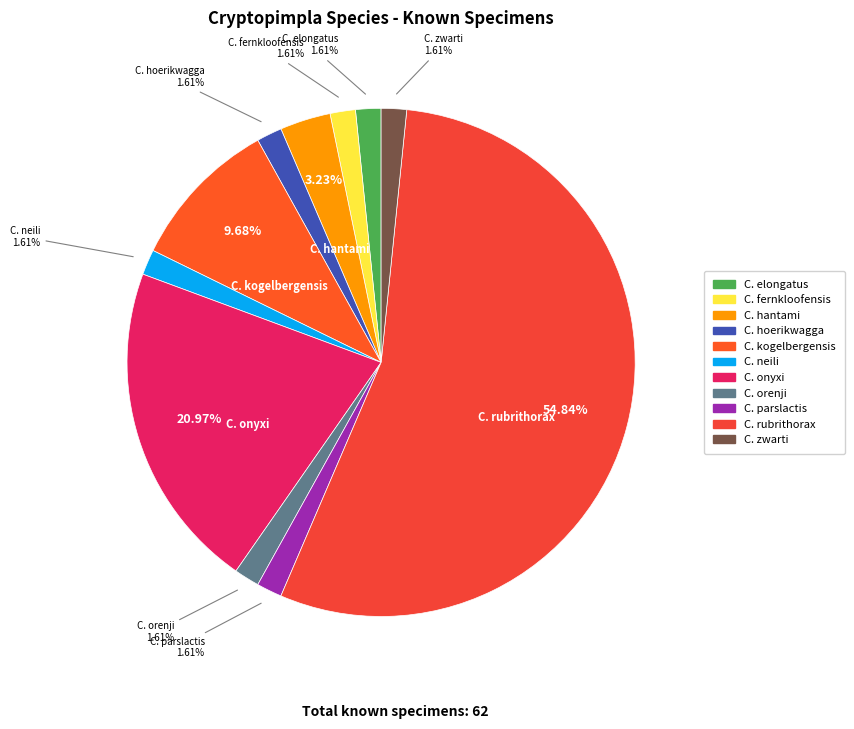

What percentage is NOT represented by C. orenji?

98.4%